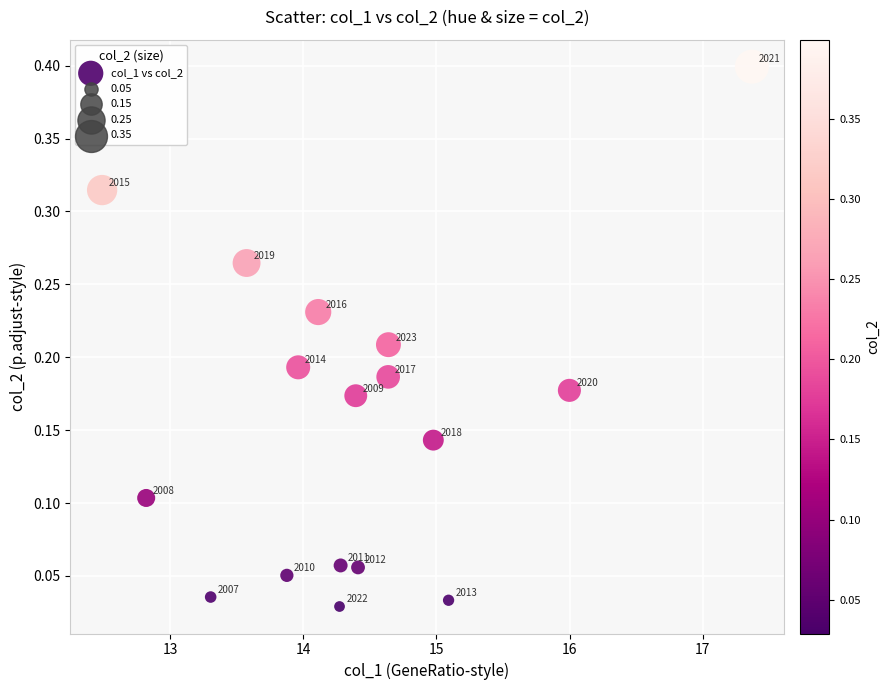

What is the range of Y values (max minus min)?

0.4